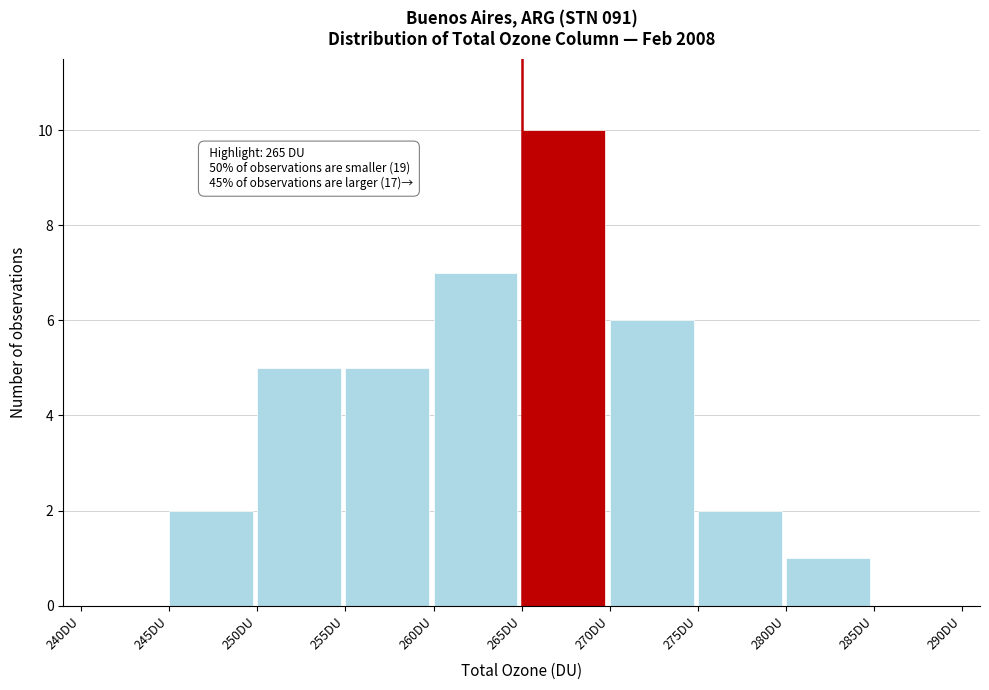

Which range on the x-axis has the tallest bar?

265 to 270